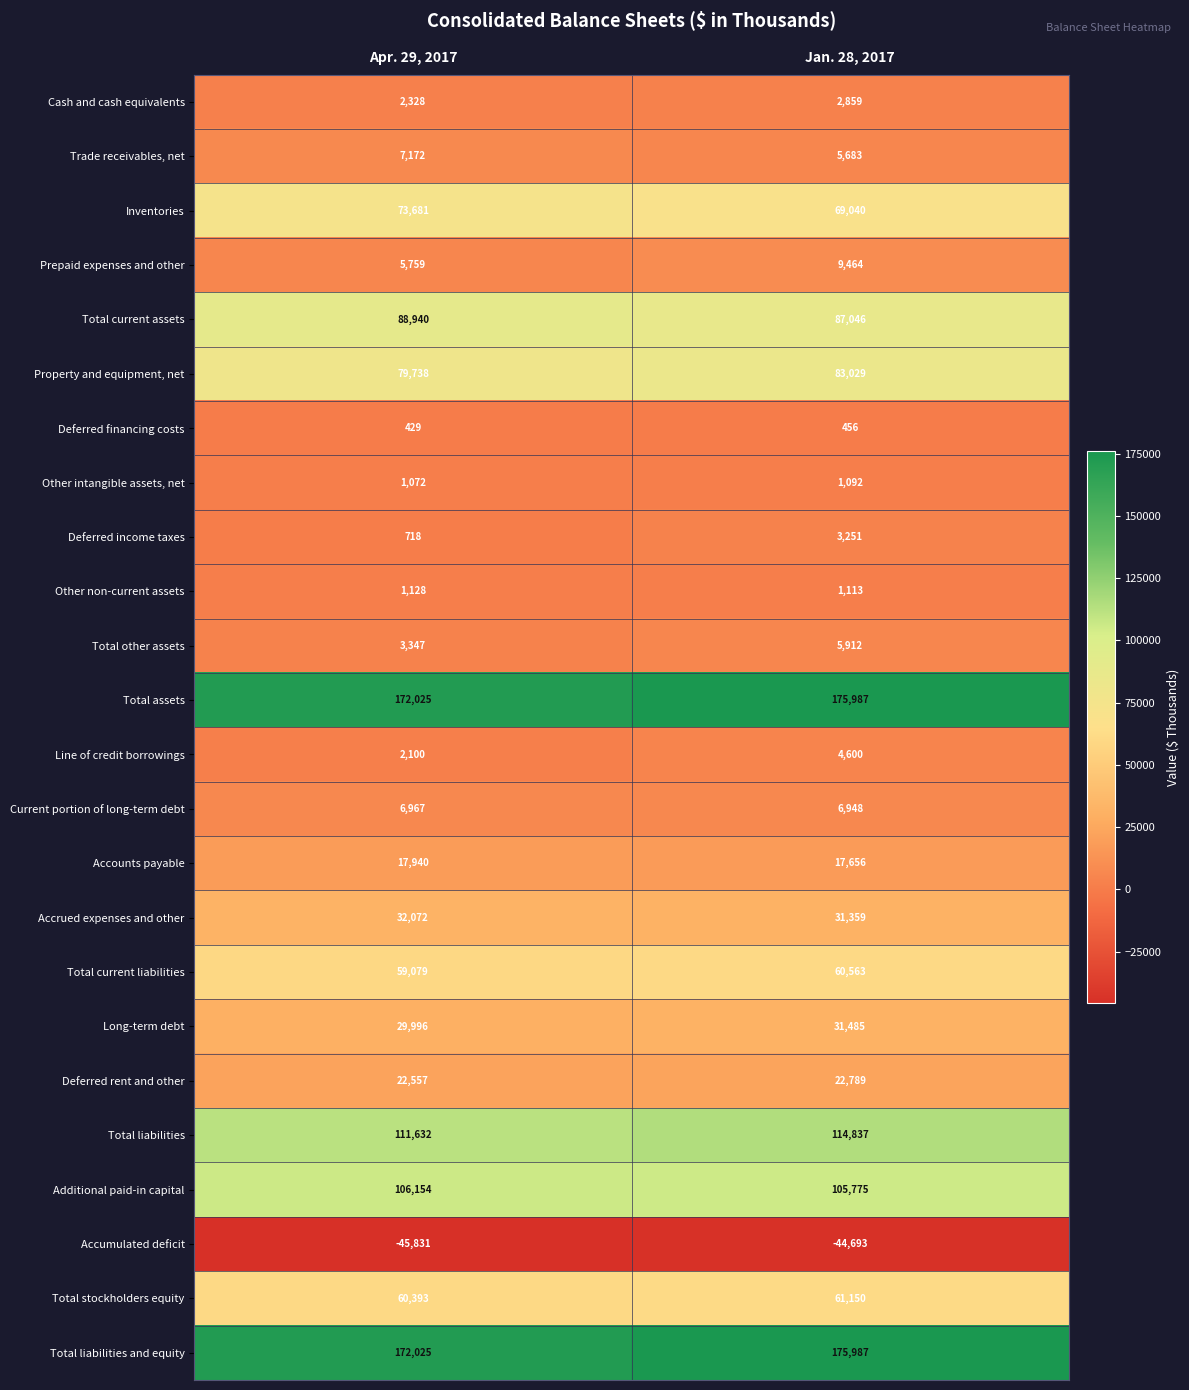

At which label is Property and equipment, net closest to 81383?

Apr. 29, 2017